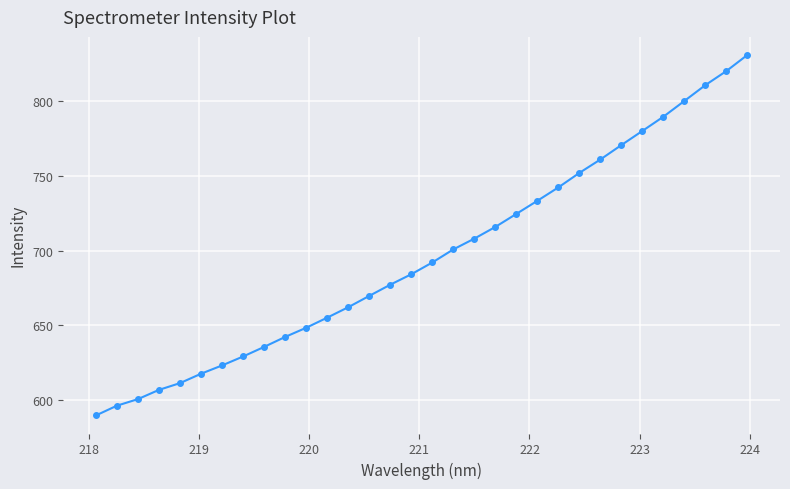

What is the sum of all values?

22279.6